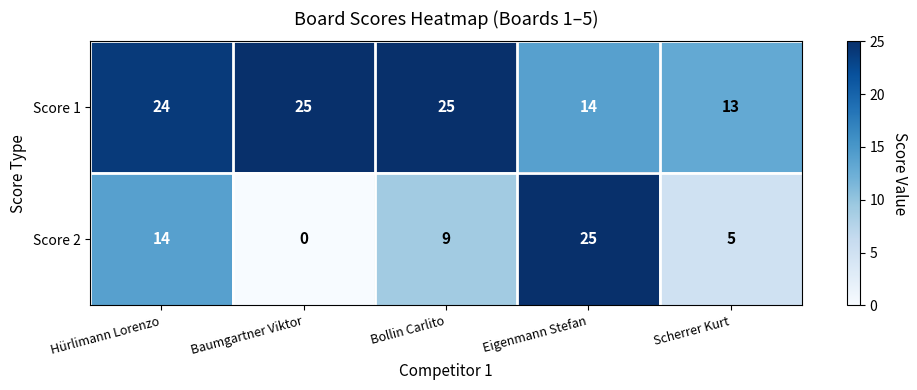

Which label corresponds to the smallest value in the chart?

Baumgartner Viktor